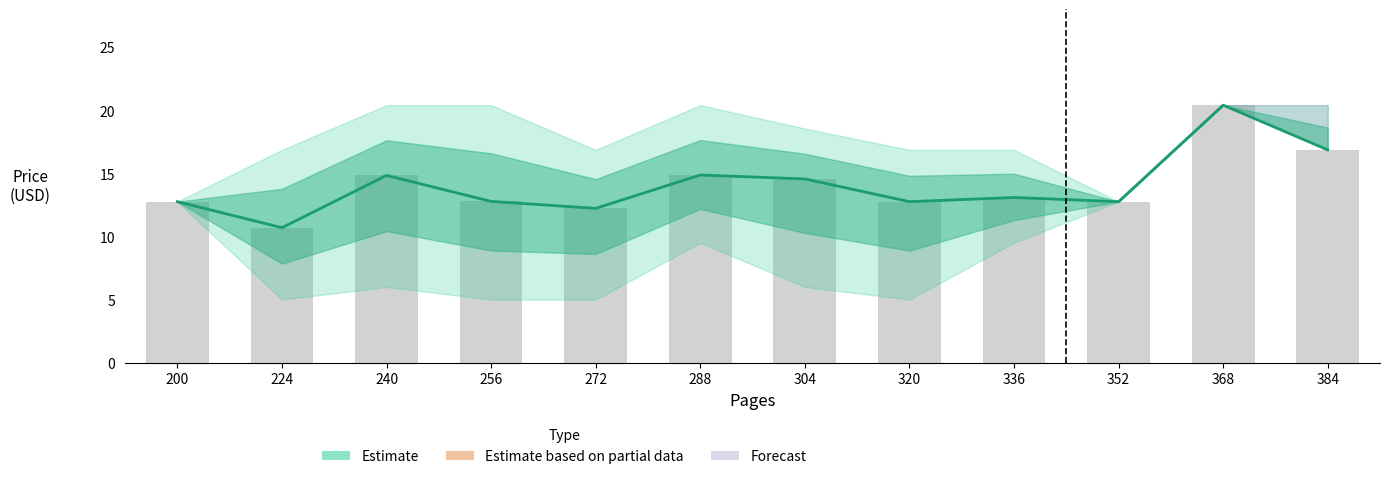

What is the maximum value for Price_upper?

20.4